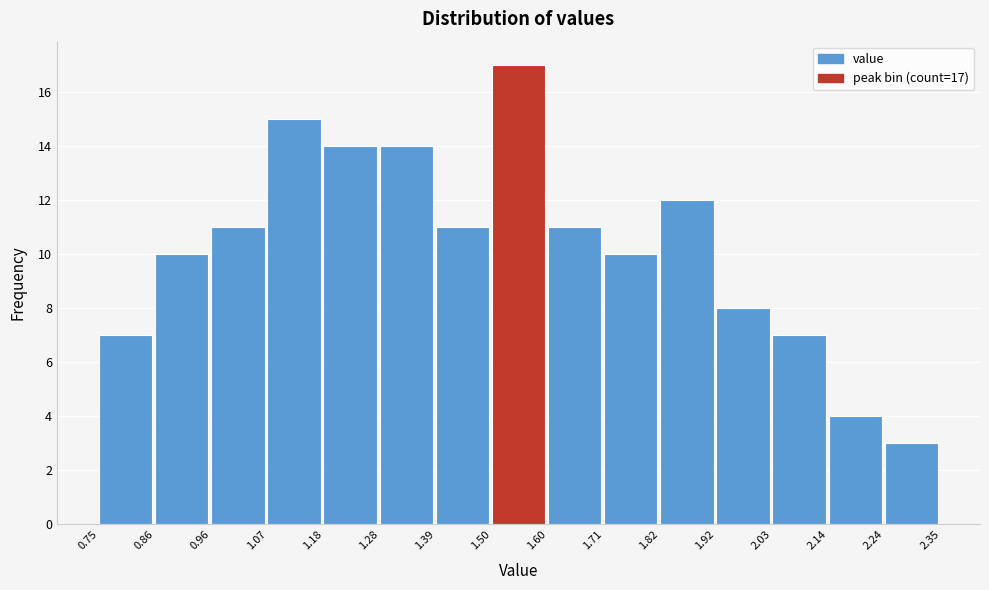

Over which range of the x-axis is the bar tallest?

1.50 to 1.60